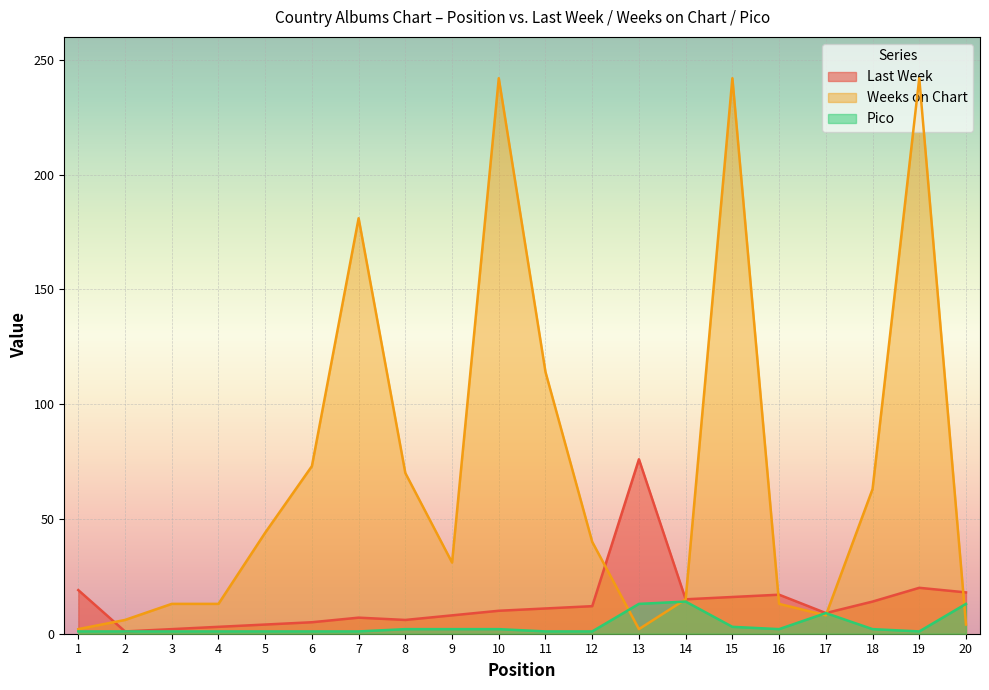

Which series has the largest total across all categories?

Weeks on Chart